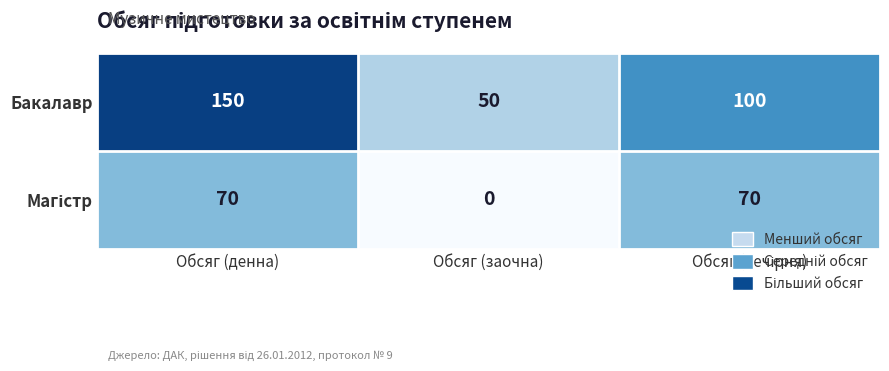

The Бакалавр series shows 150 at Обсяг (денна). True or false?

True